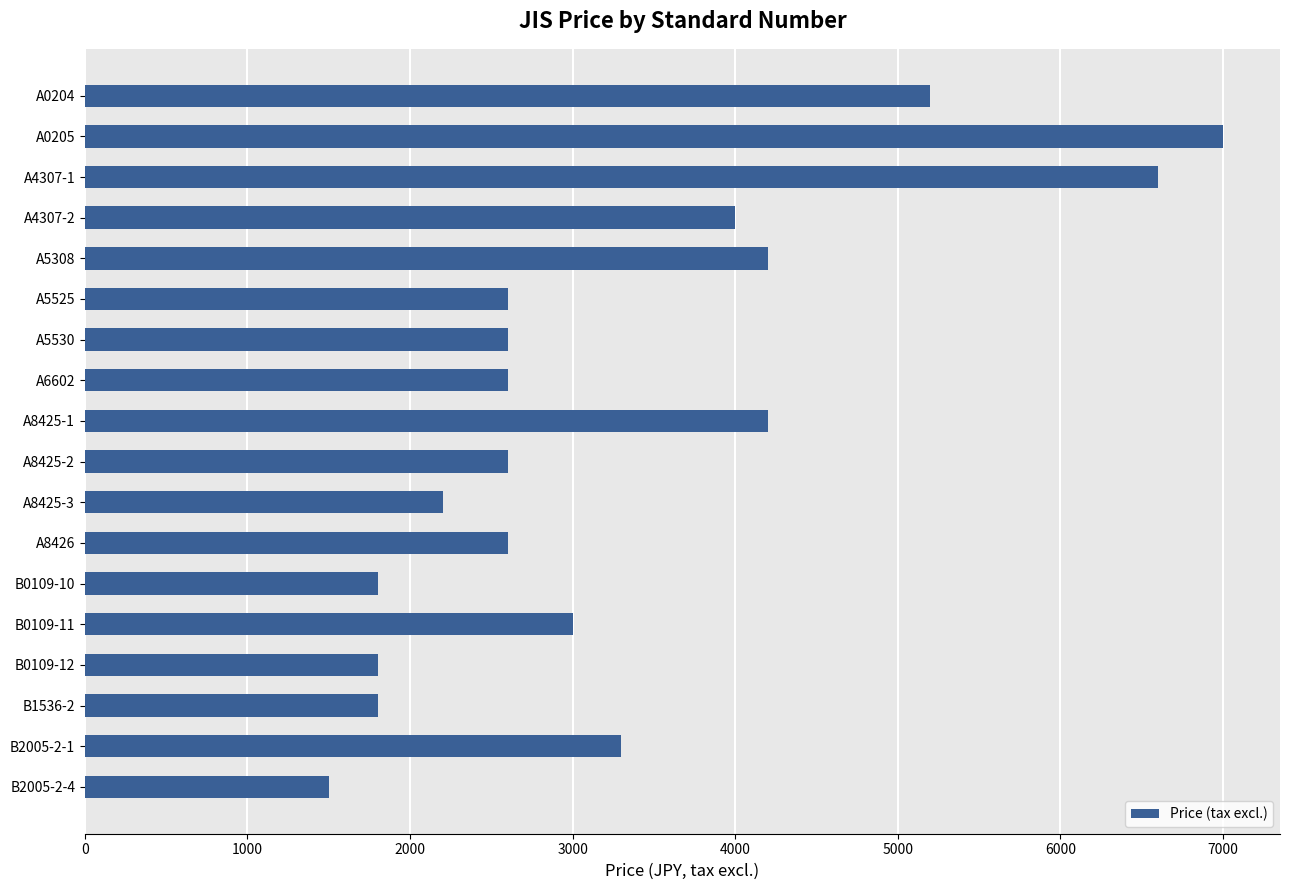

True or false: the data shows 2600 at A5530.

True